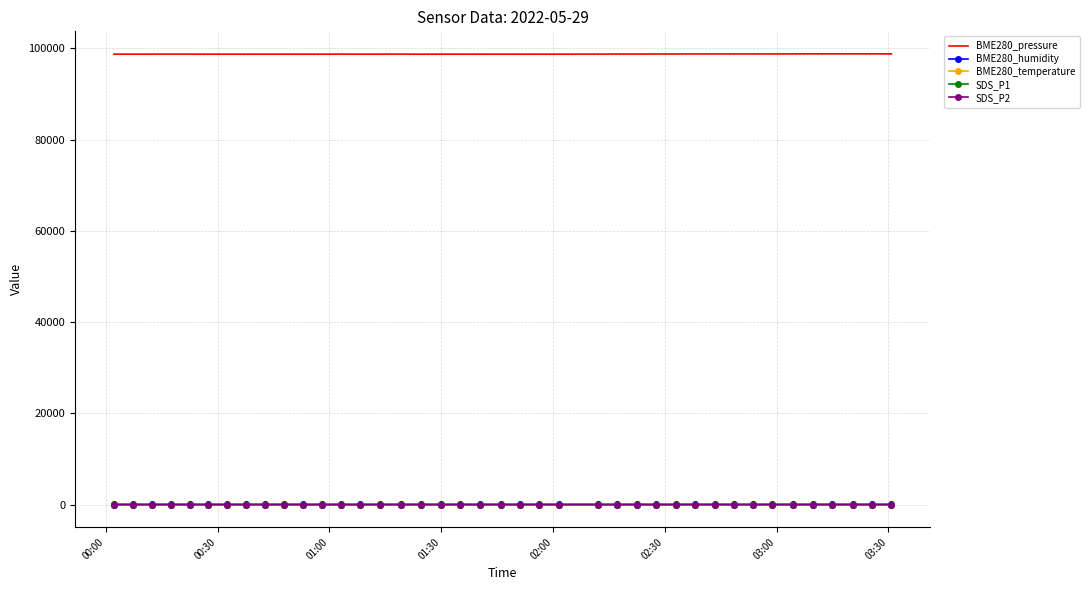

True or false: BME280_pressure and BME280_humidity cross at least once.

False